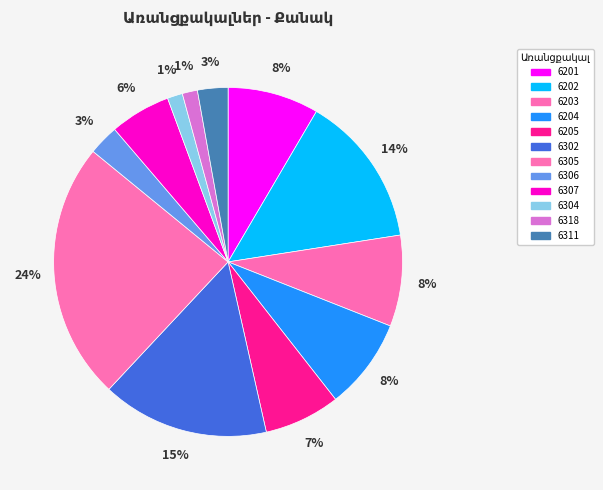

Count the number of slices in the pie.

12